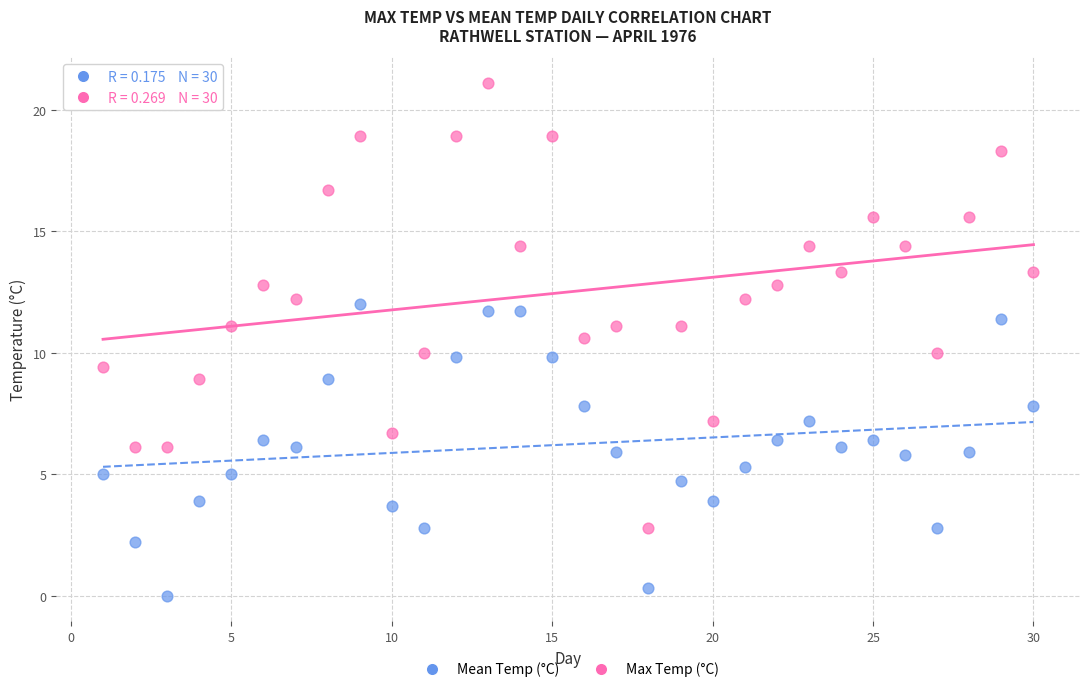

Which series contains the highest Y value?

Max Temp (°C)